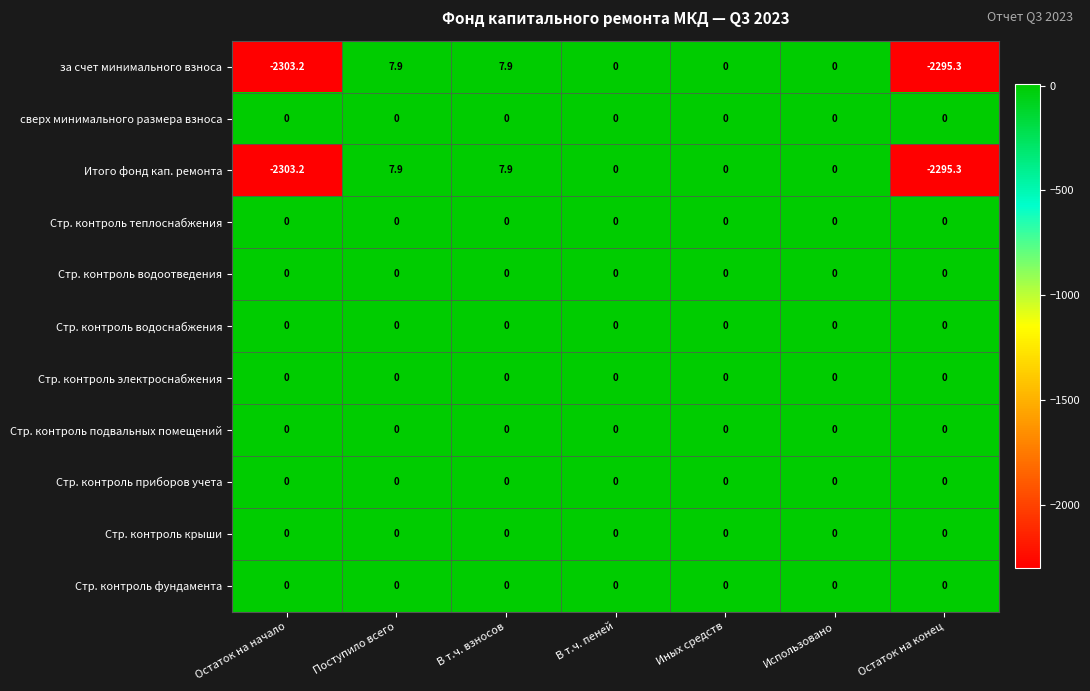

True or false: Стр. контроль теплоснабжения has a value of 0.0 at Поступило всего.

True